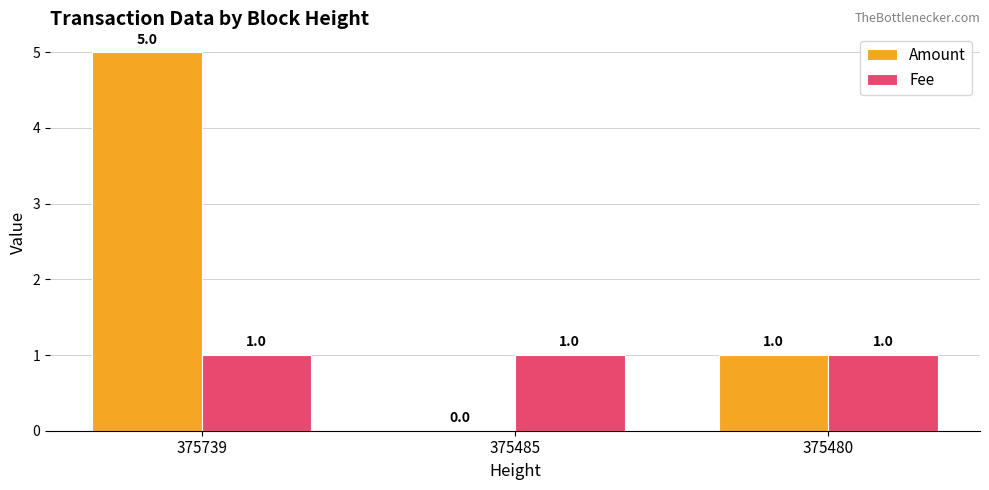

What is the sum of all Amount values?

6